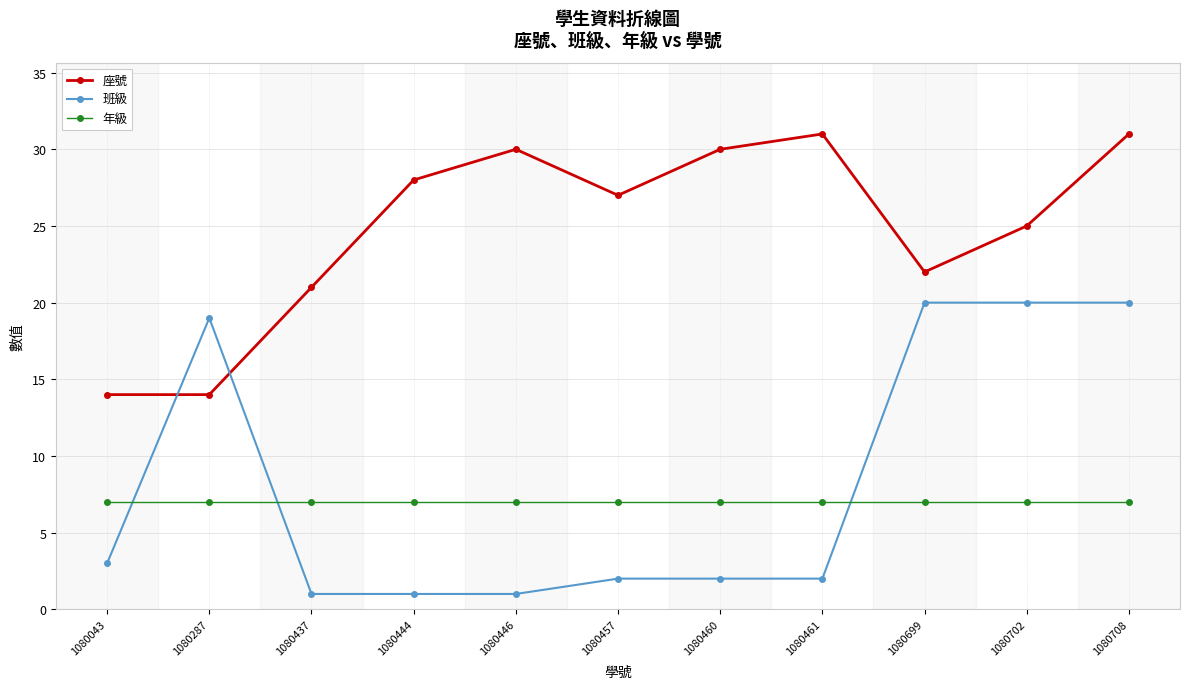

What is the greatest value displayed?

31